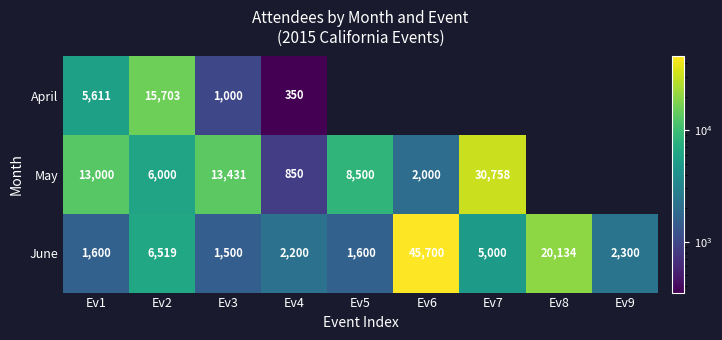

What is the difference between the highest and lowest values at Ev2?

9703